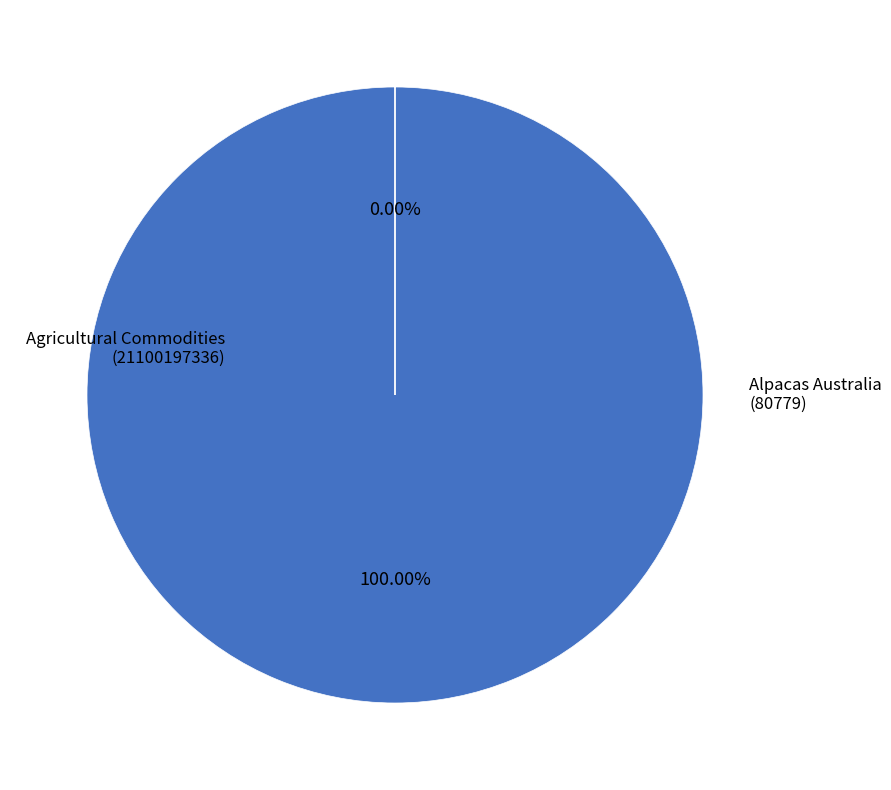

Between Agricultural Commodities
(21100197336) and Alpacas Australia
(80779), which is larger?

Agricultural Commodities
(21100197336)